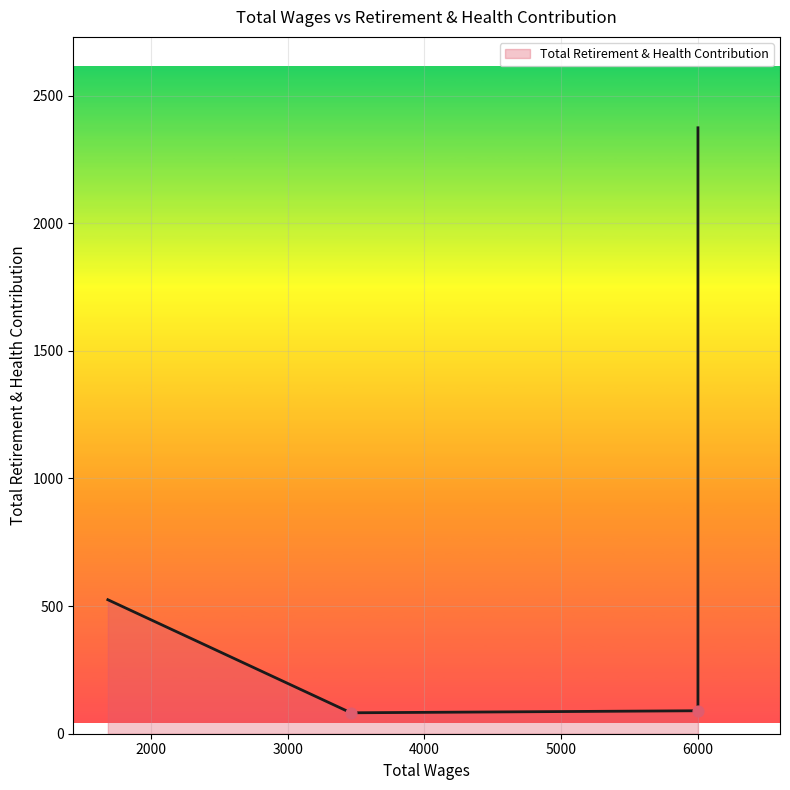

Between 6000.0 and 6000.0, which is larger?

6000.0